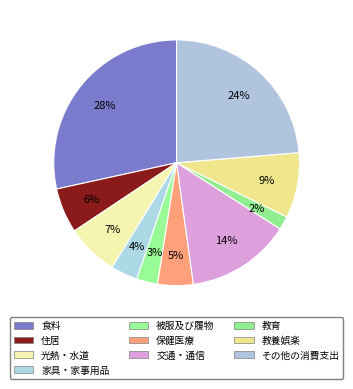

What is the change in value from 保健医療 to 教養娯楽?

+11638